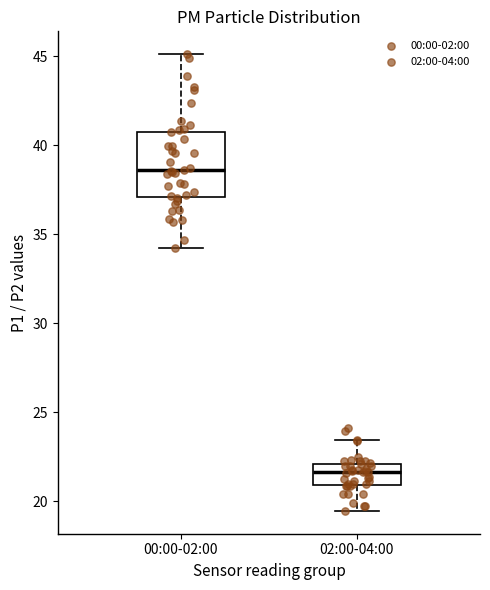

Which box's median line is the lowest?

02:00-04:00